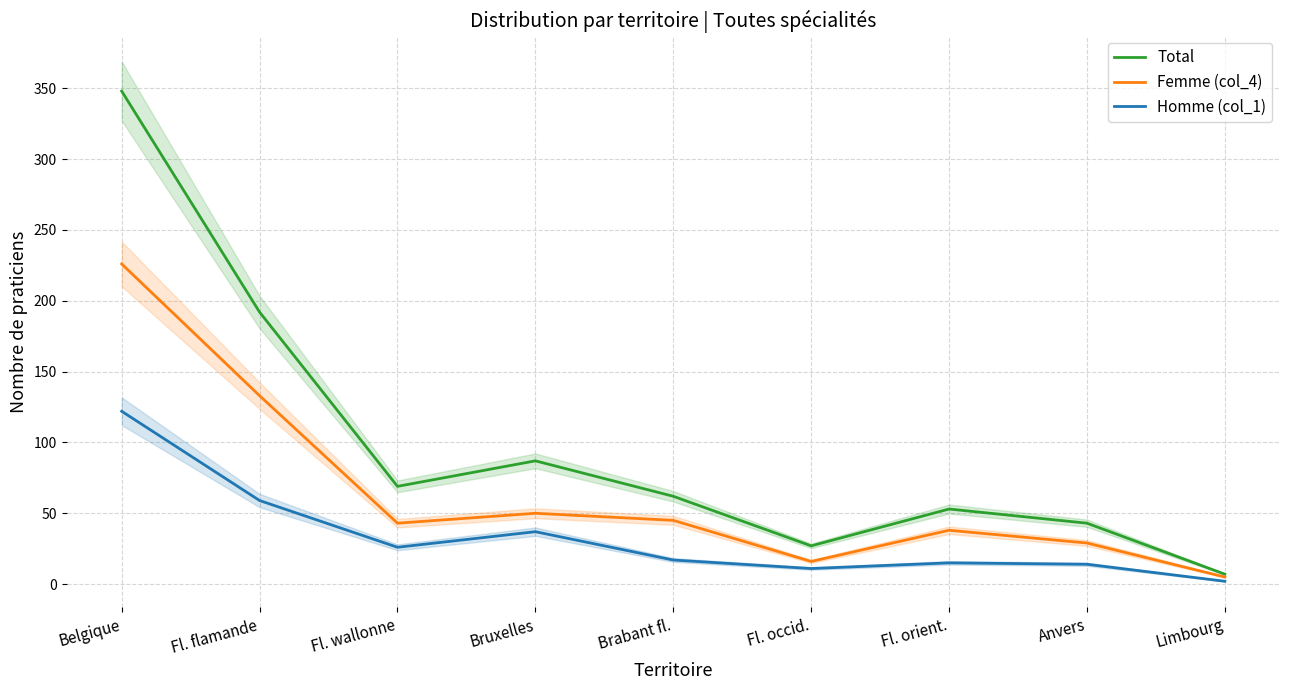

At which category does the chart reach its minimum across all series?

Limbourg